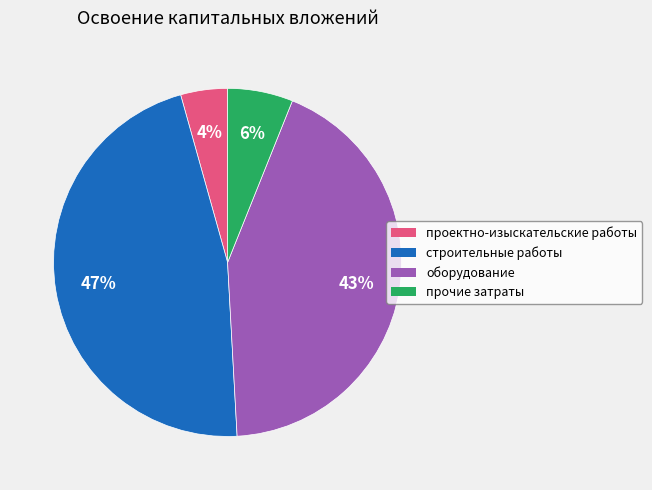

What percentage is the оборудование slice, to the nearest percent?

43%